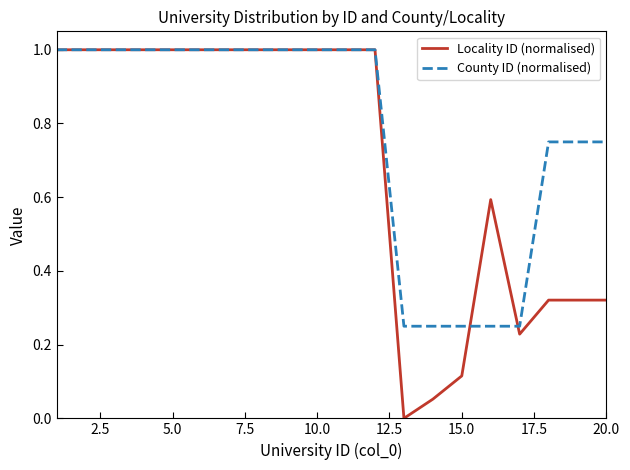

What is the greatest value displayed?

1.0